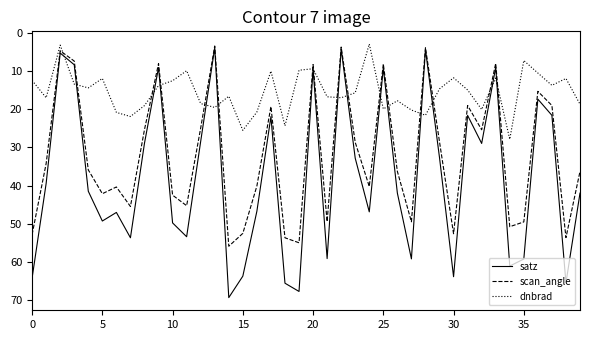

What is the smallest value displayed?

2.9